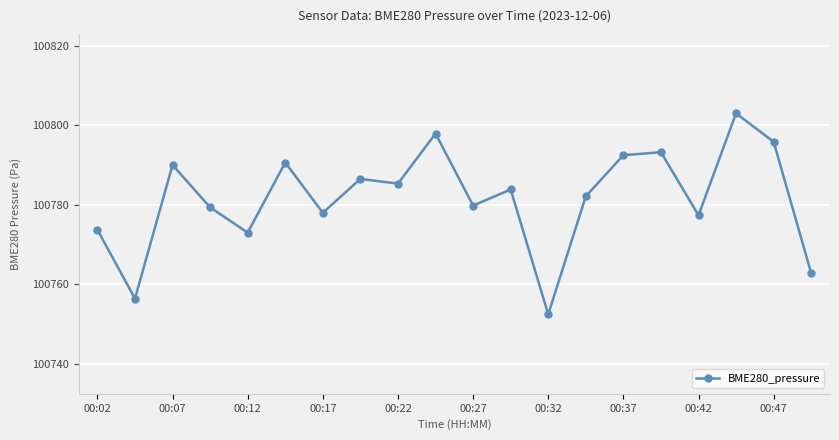

What is the difference between the maximum and minimum values?

50.6